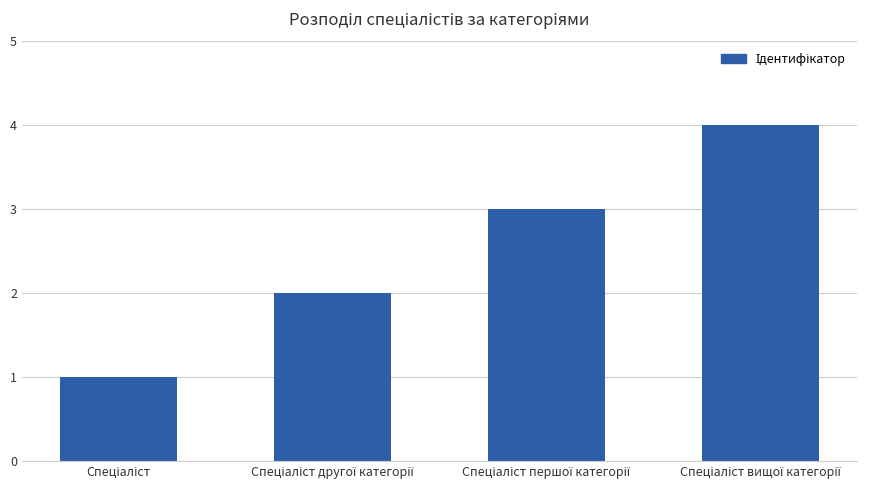

What is the maximum value shown in the chart?

4